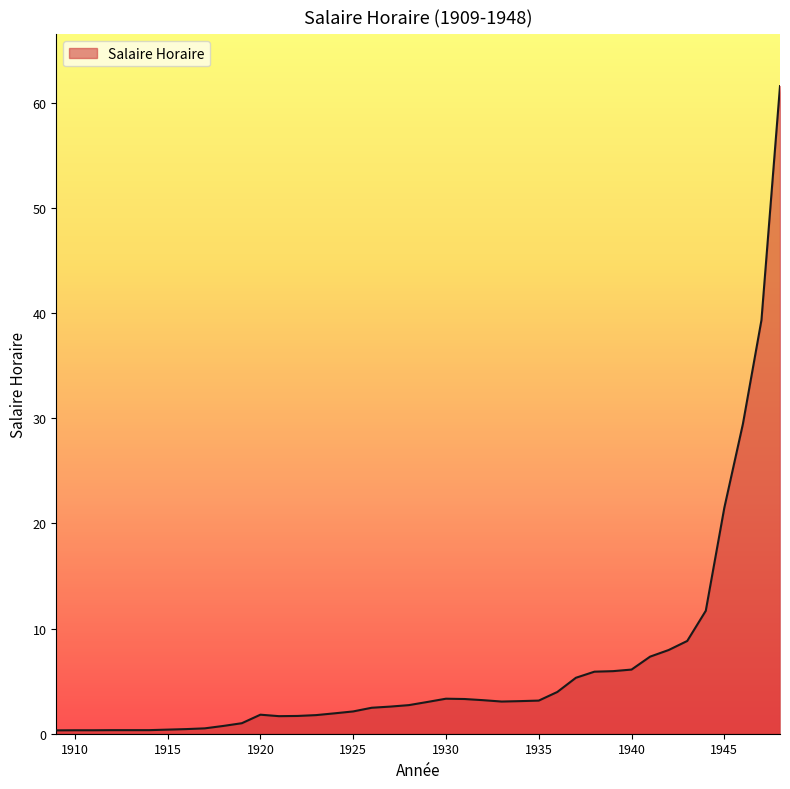

What is the greatest value displayed?

61.6